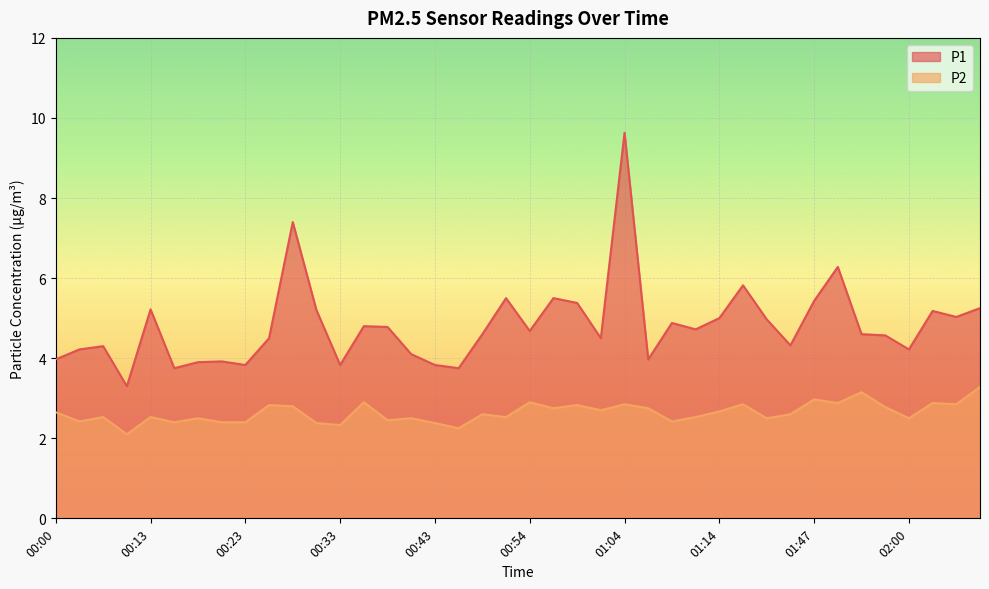

Is the value of P2 at 00:46 greater than the value of P1 at 01:07?

No